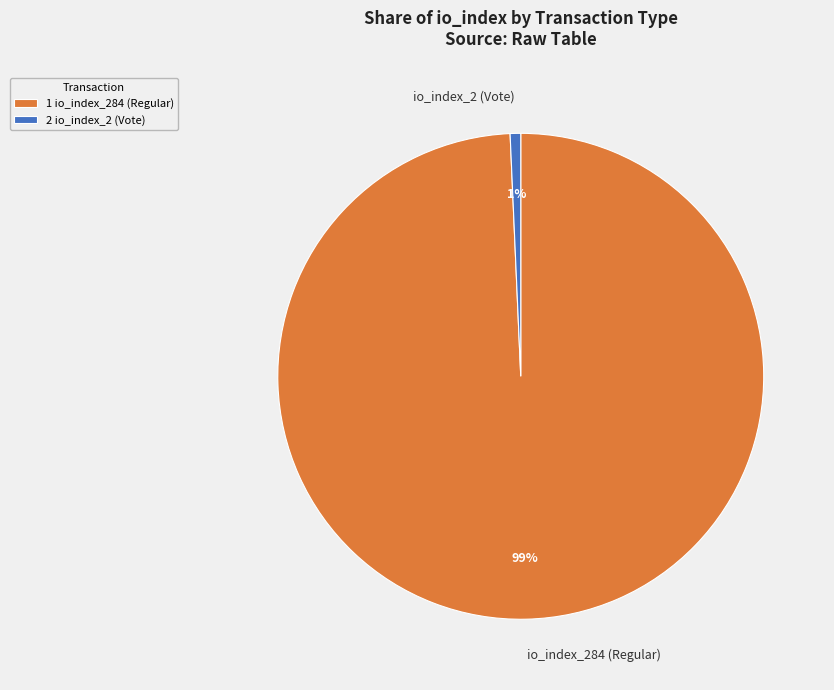

How many segments does this pie chart have?

2